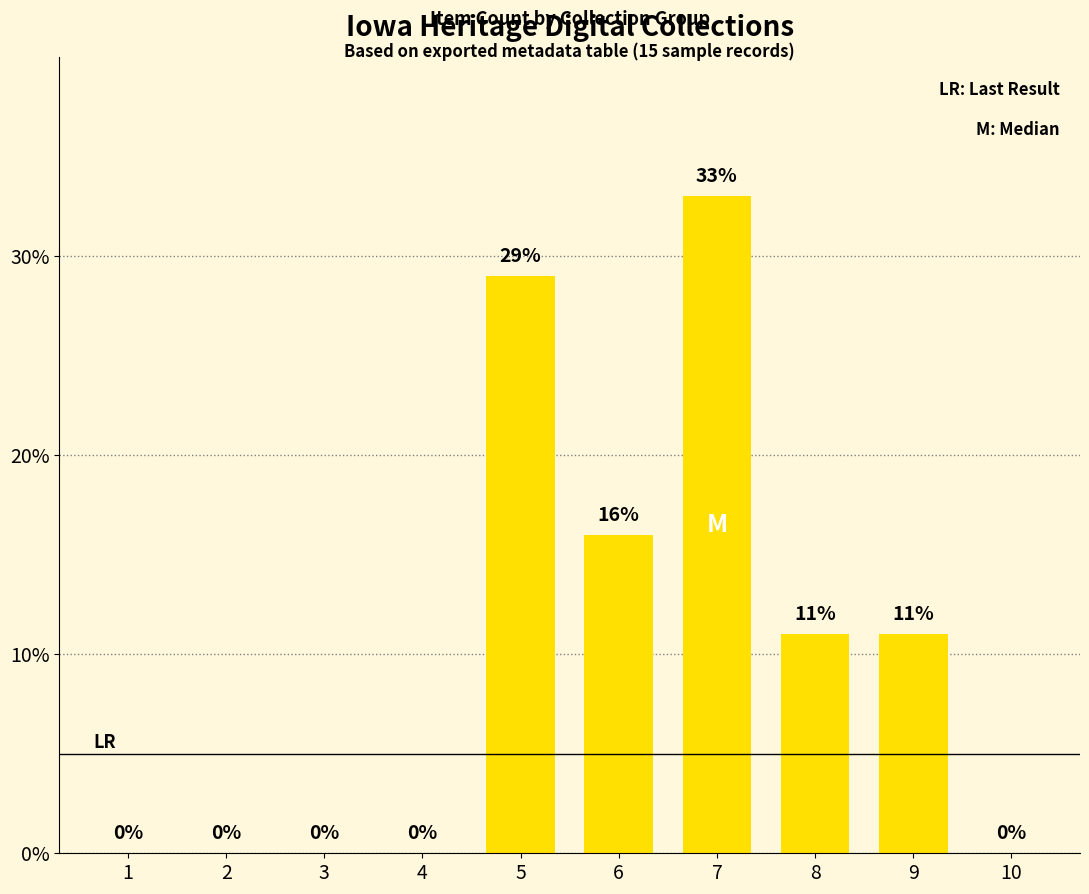

Where does the data first go above 11?

5